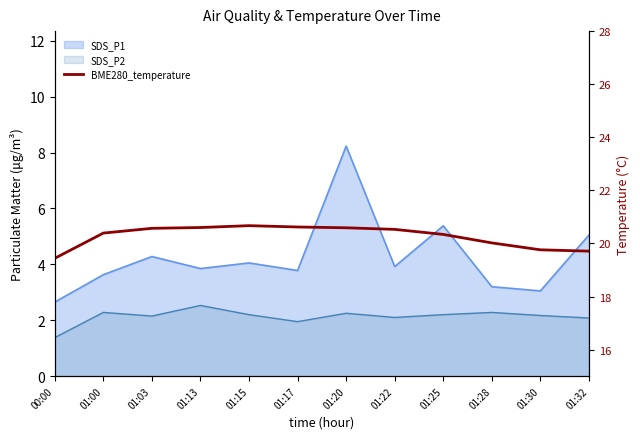

Read the value at 01:28.

20.0